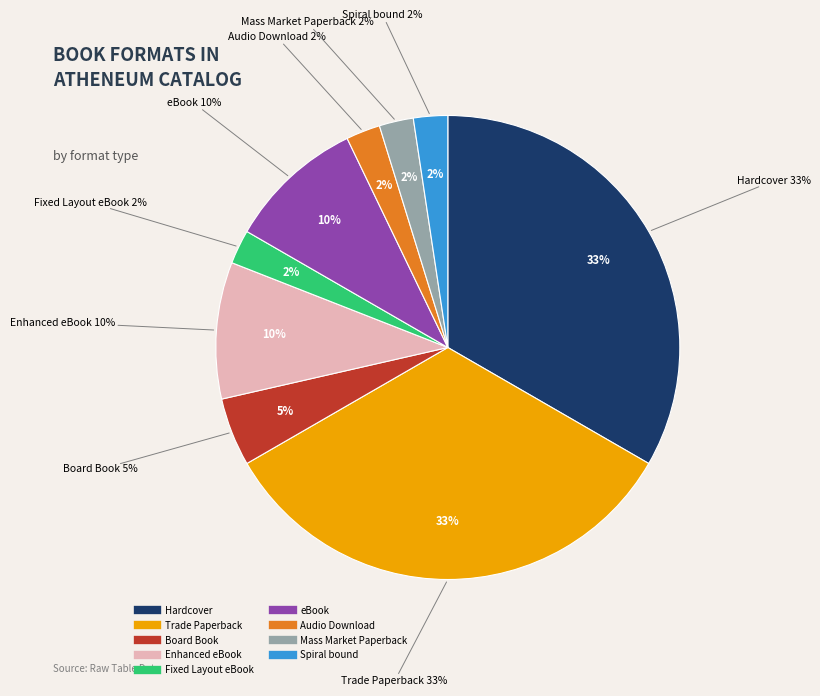

To the nearest percent, what percentage of the pie is Trade Paperback?

33%